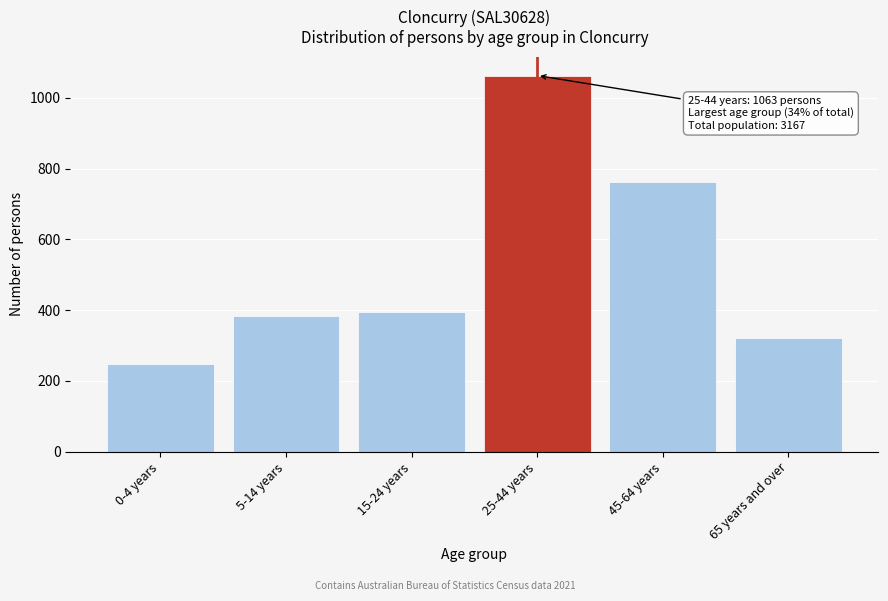

Reading right to left, list all the values displayed in this chart.

65 years and over=321	45-64 years=761	25-44 years=1063	15-24 years=396	5-14 years=383	0-4 years=247